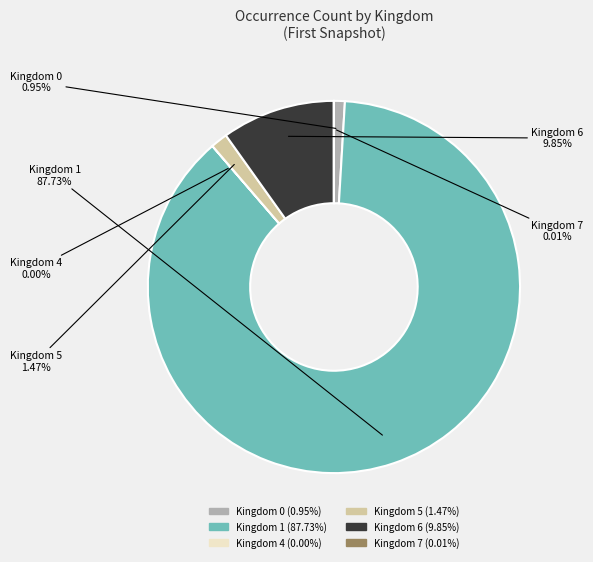

Does Kingdom 0 represent more than half of the total?

No